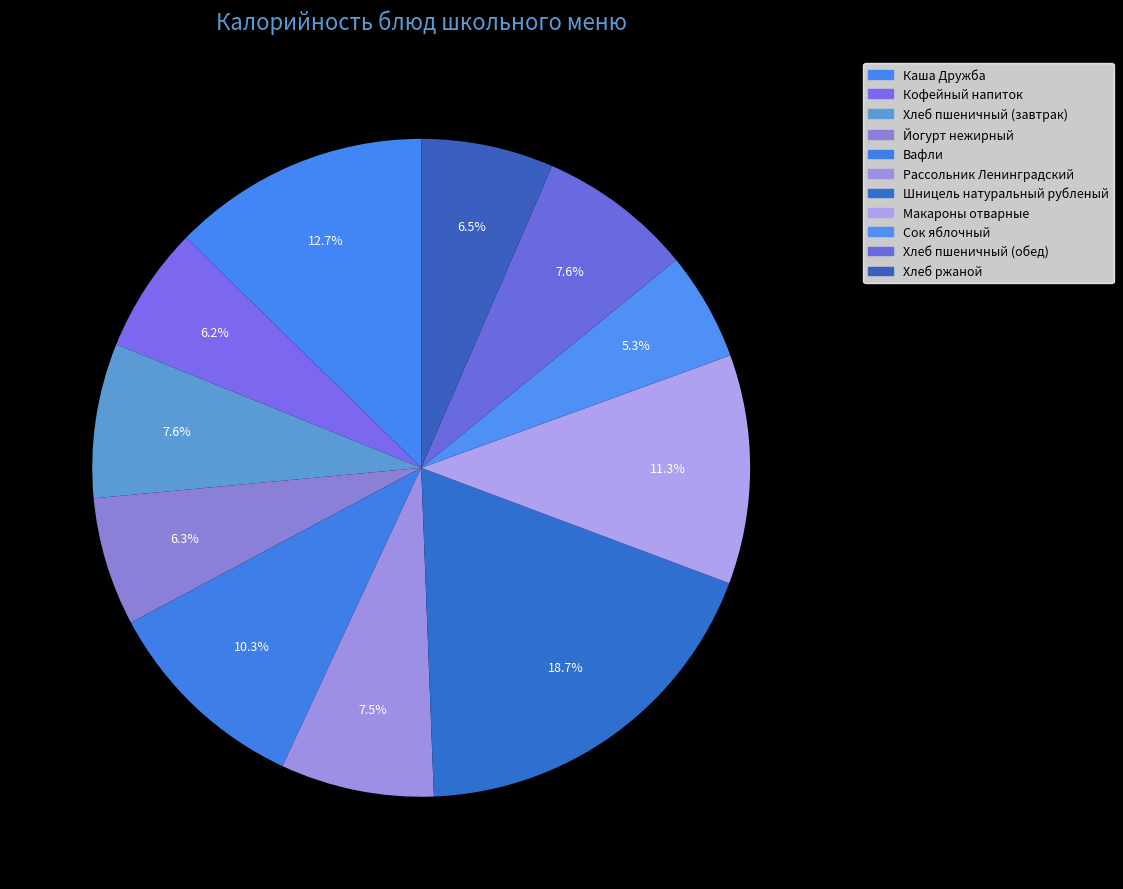

To the nearest percent, what percentage of the pie is Макароны отварные?

11%